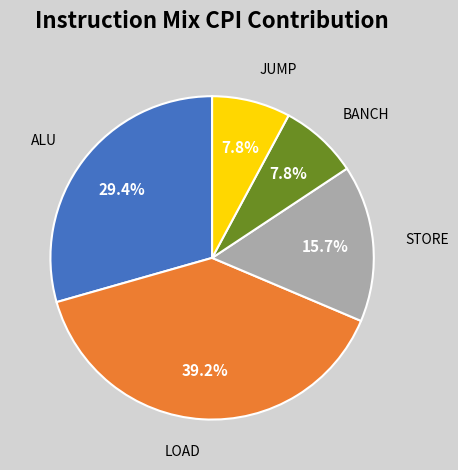

How many segments does this pie chart have?

5